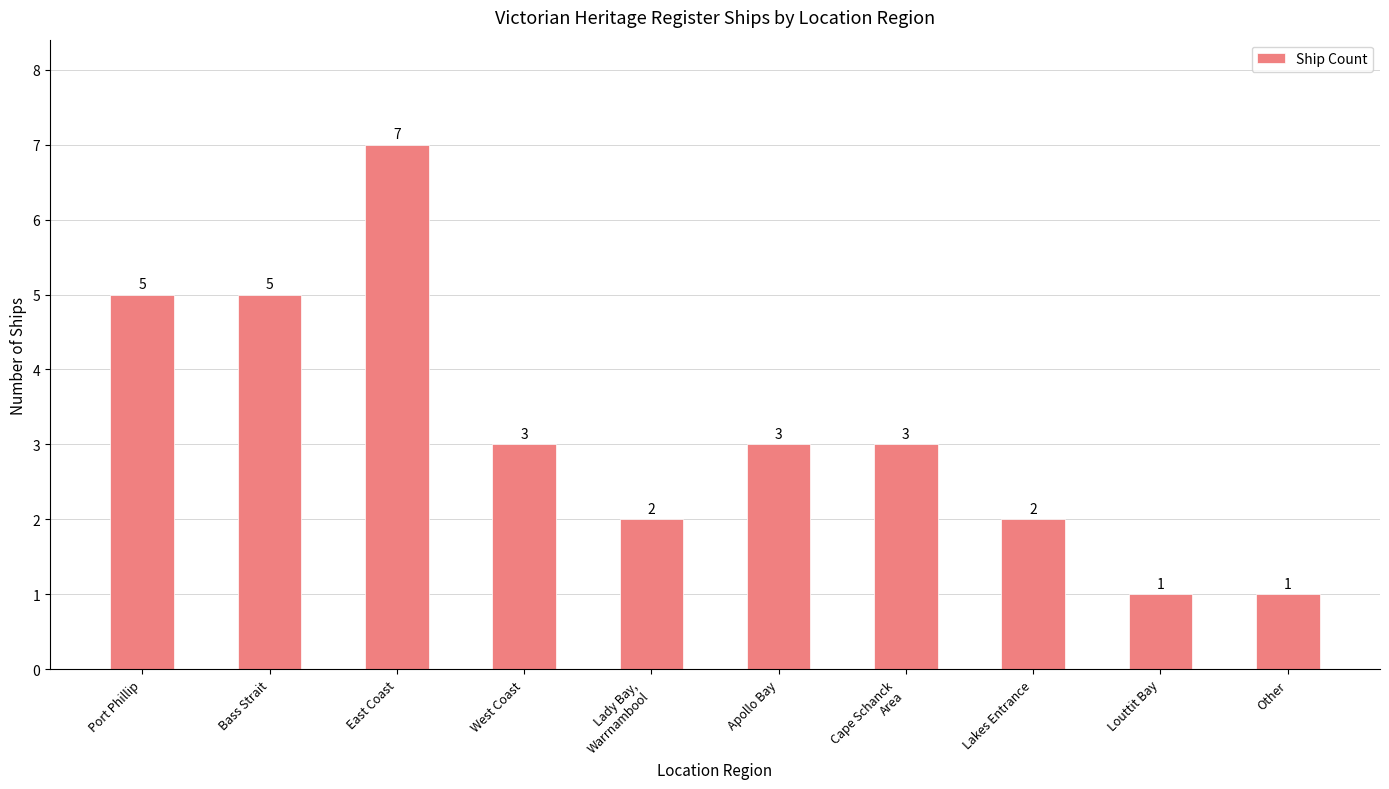

Count the number of data series in this chart.

1